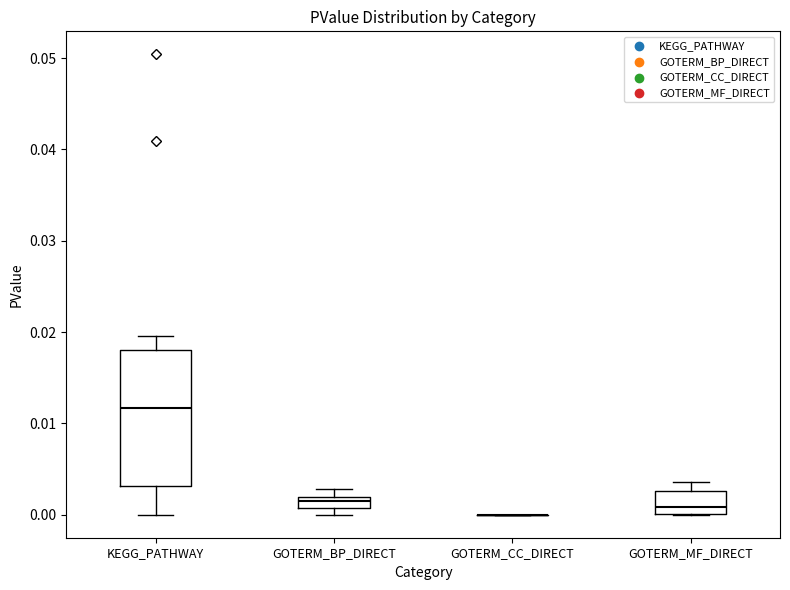

Which box is the tallest, from its lower edge to its upper edge?

KEGG_PATHWAY